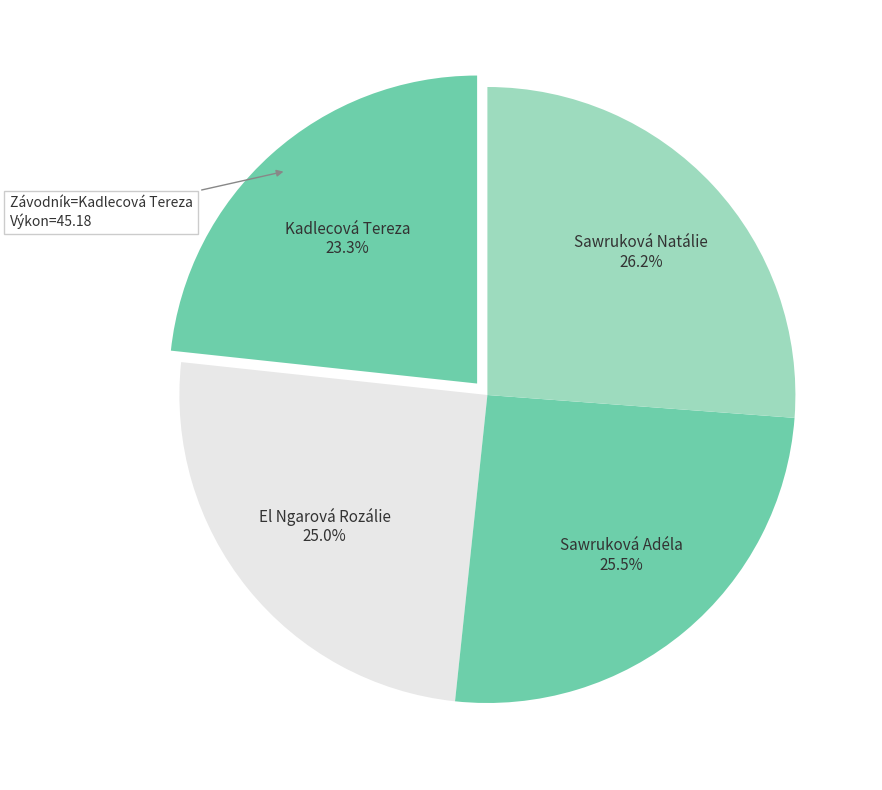

Which has a higher value, Kadlecová Tereza or El Ngarová Rozálie?

El Ngarová Rozálie